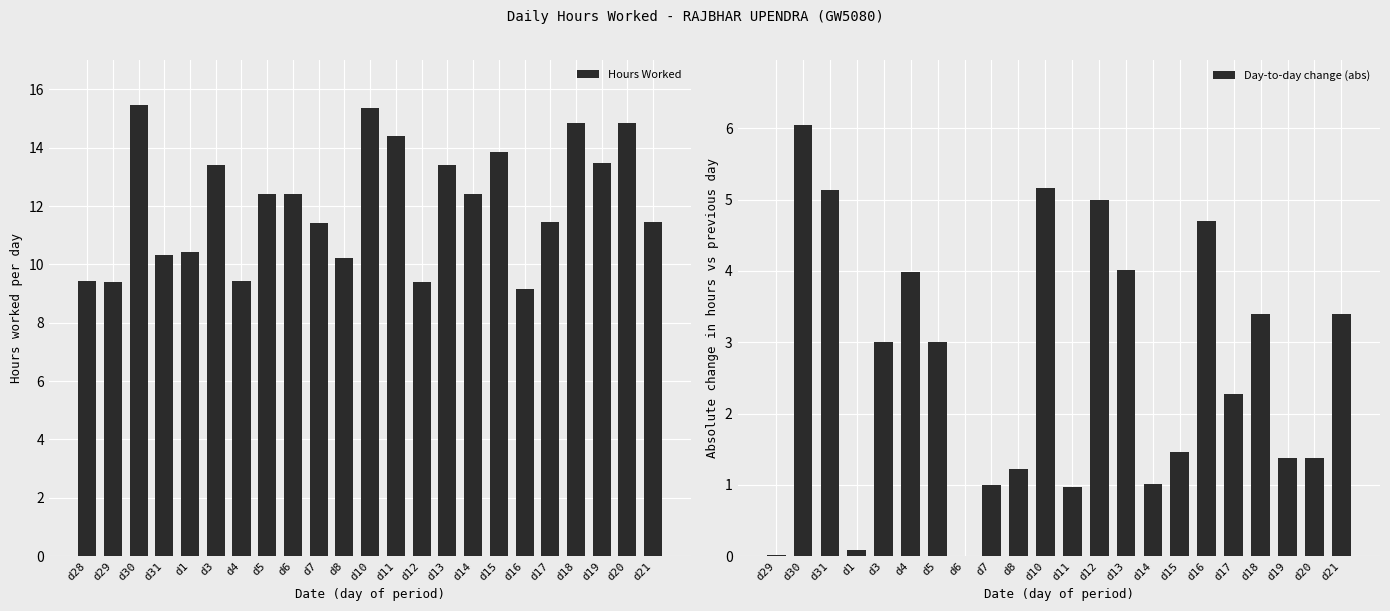

What is the highest value of the Hours Worked series?

15.5